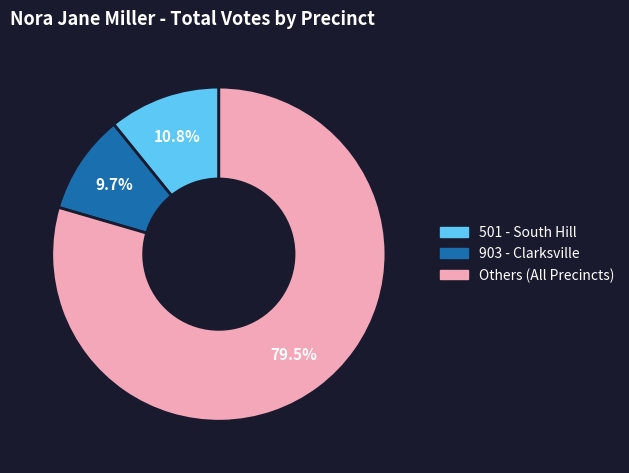

Is there a majority slice in this chart?

Yes